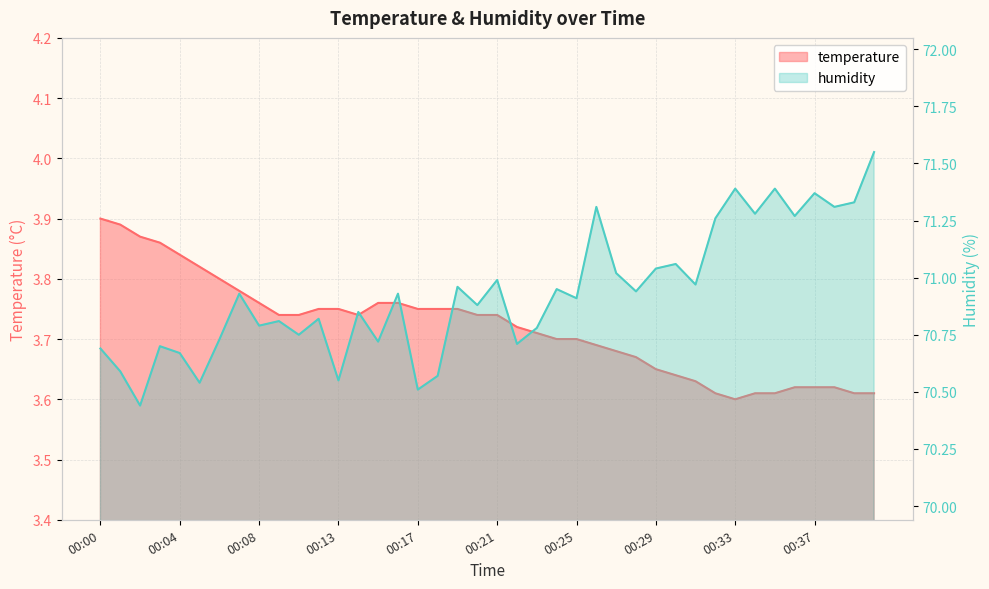

How many lines are shown in the chart?

2